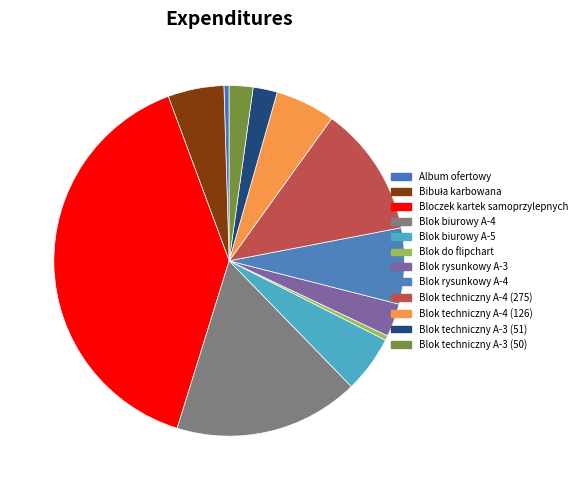

Is there a majority slice in this chart?

No